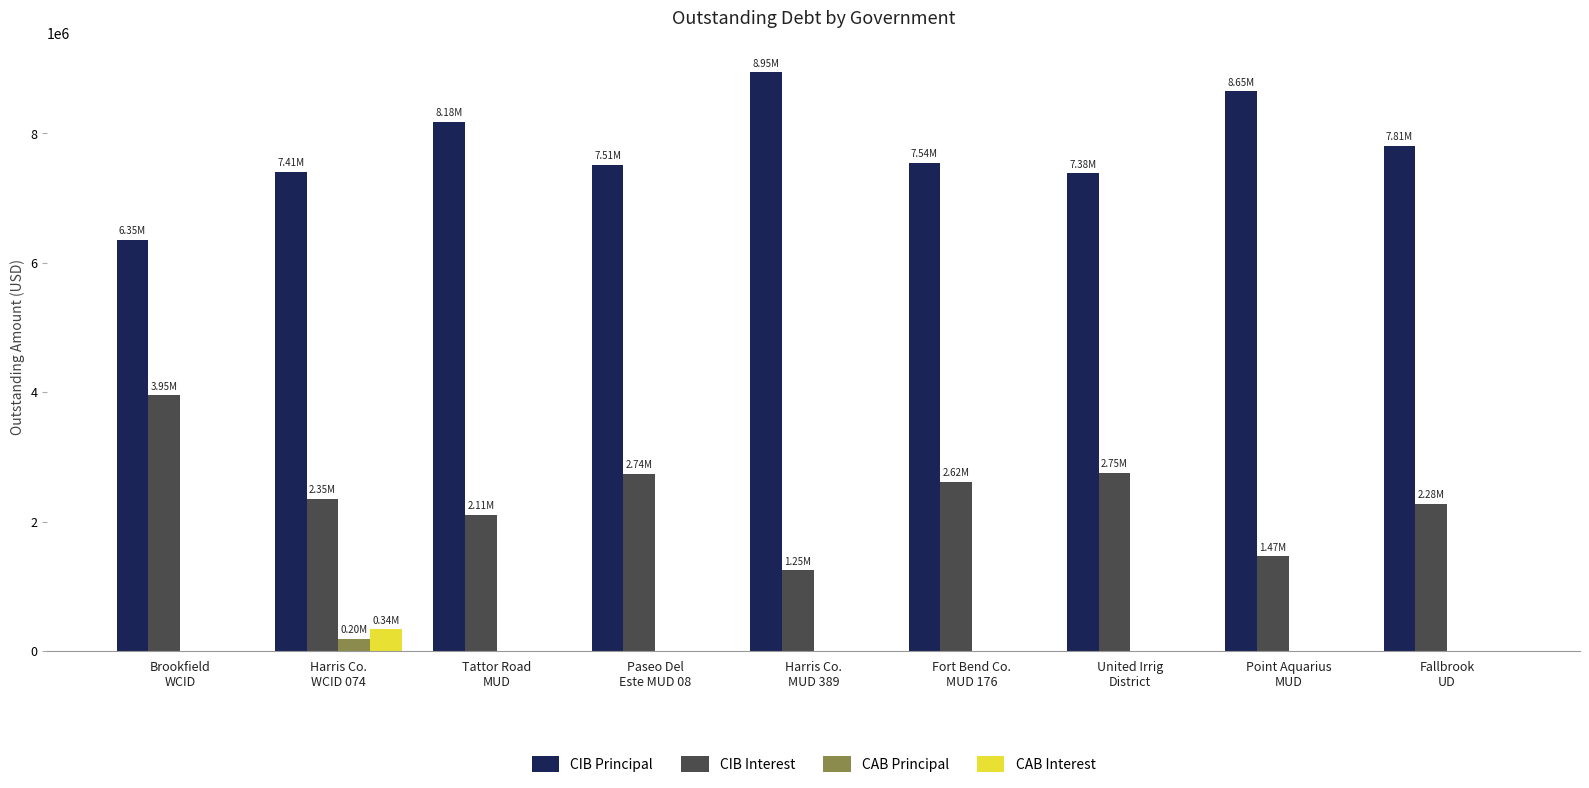

Which series has the largest total across all categories?

CIB Principal